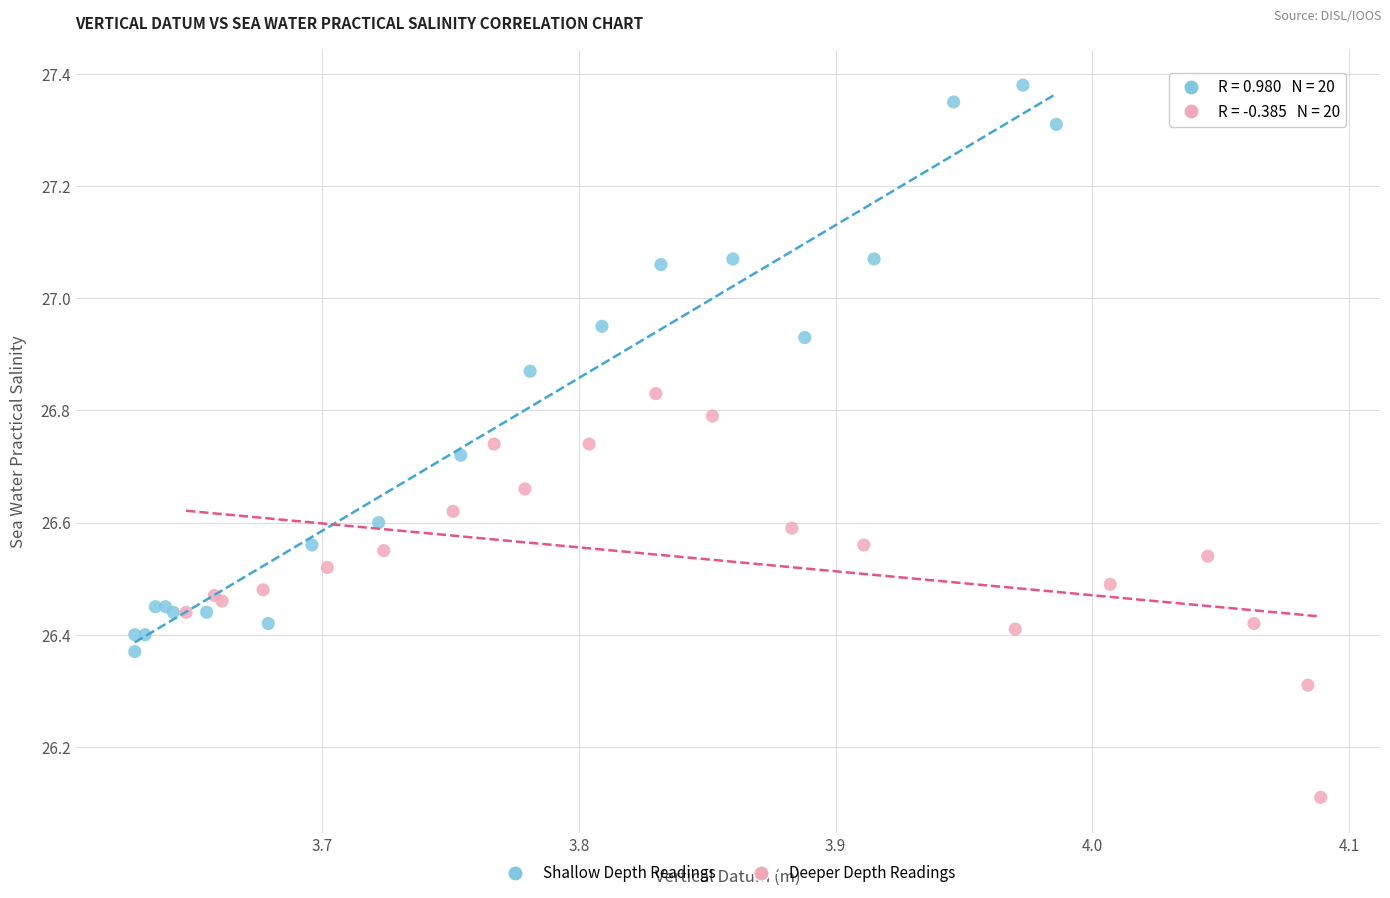

Which series reaches the minimum Y coordinate?

Deeper Depth Readings